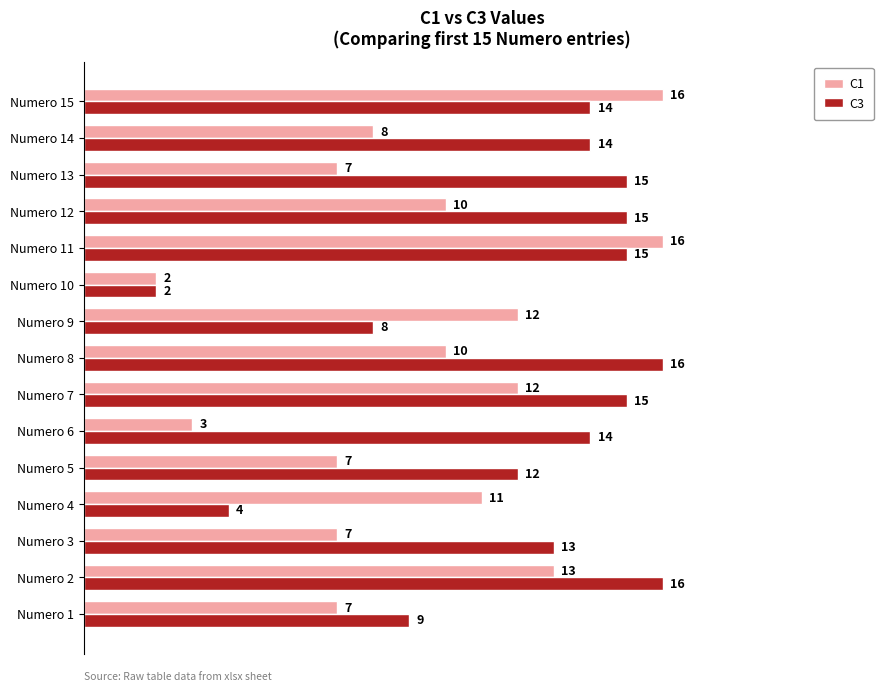

Is the value of C1 at Numero 10 greater than the value of C3 at Numero 5?

No